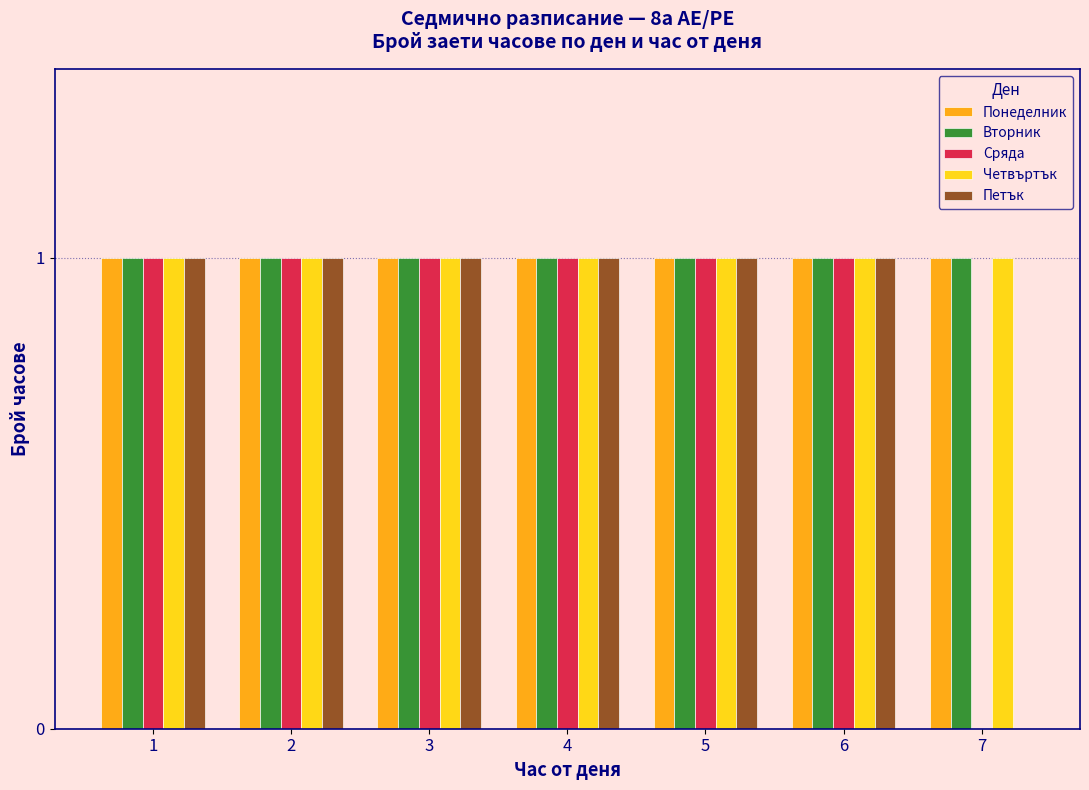

What is the sum of all Понеделник values?

7